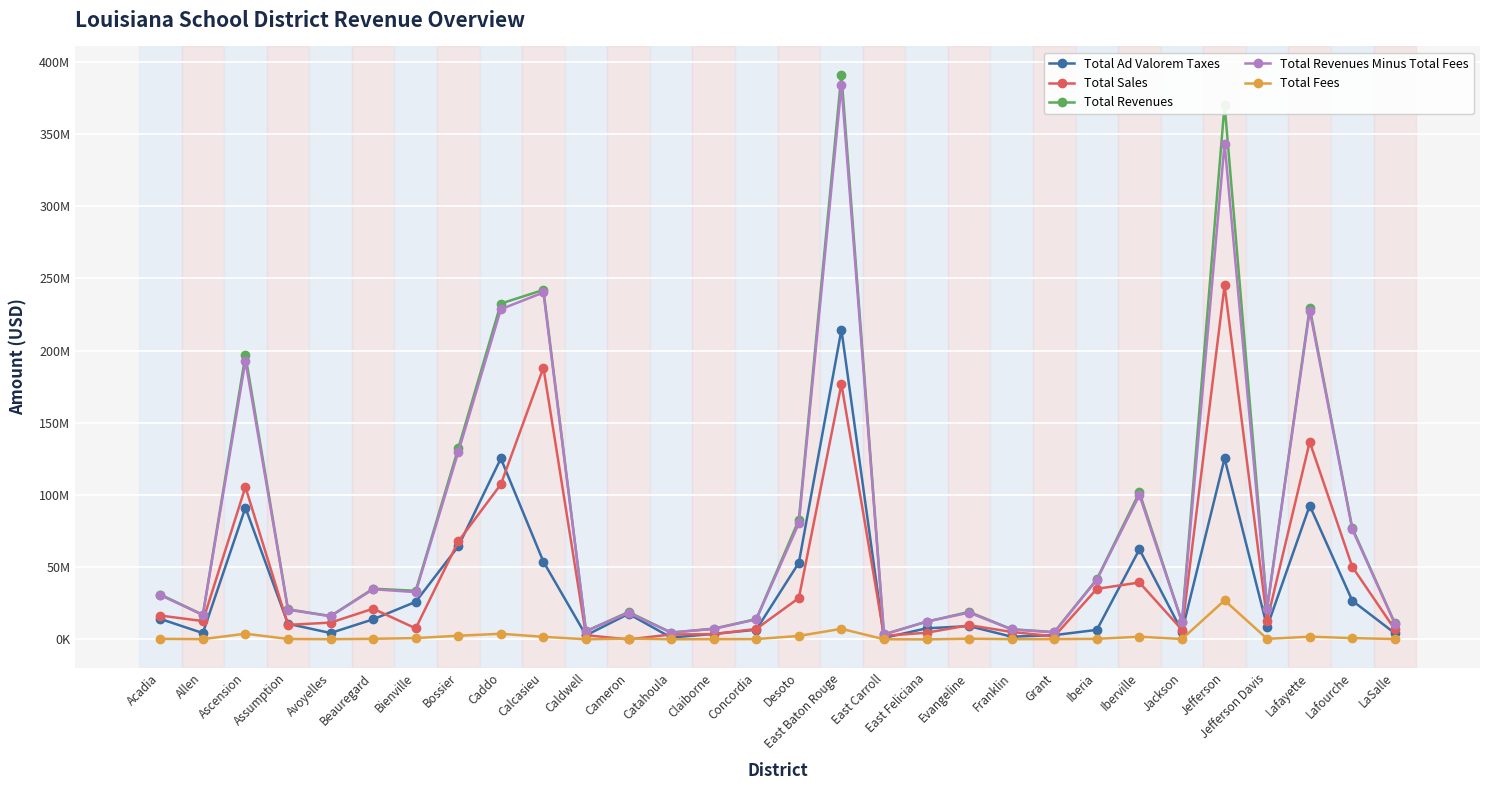

What is the difference between the highest and lowest values at Ascension?

192769589